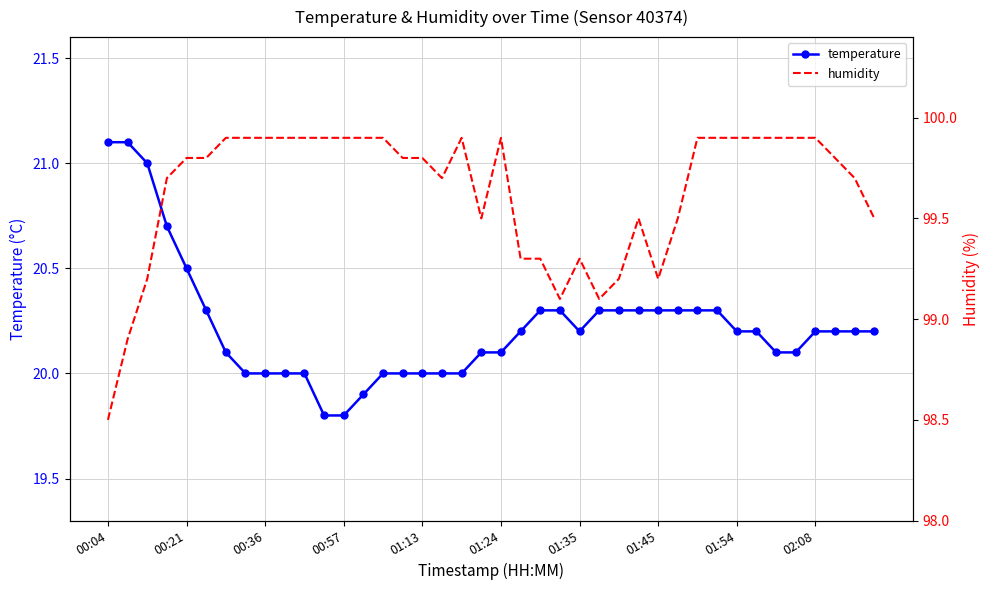

The value of humidity at 01:13 is 99.8. True or false?

True